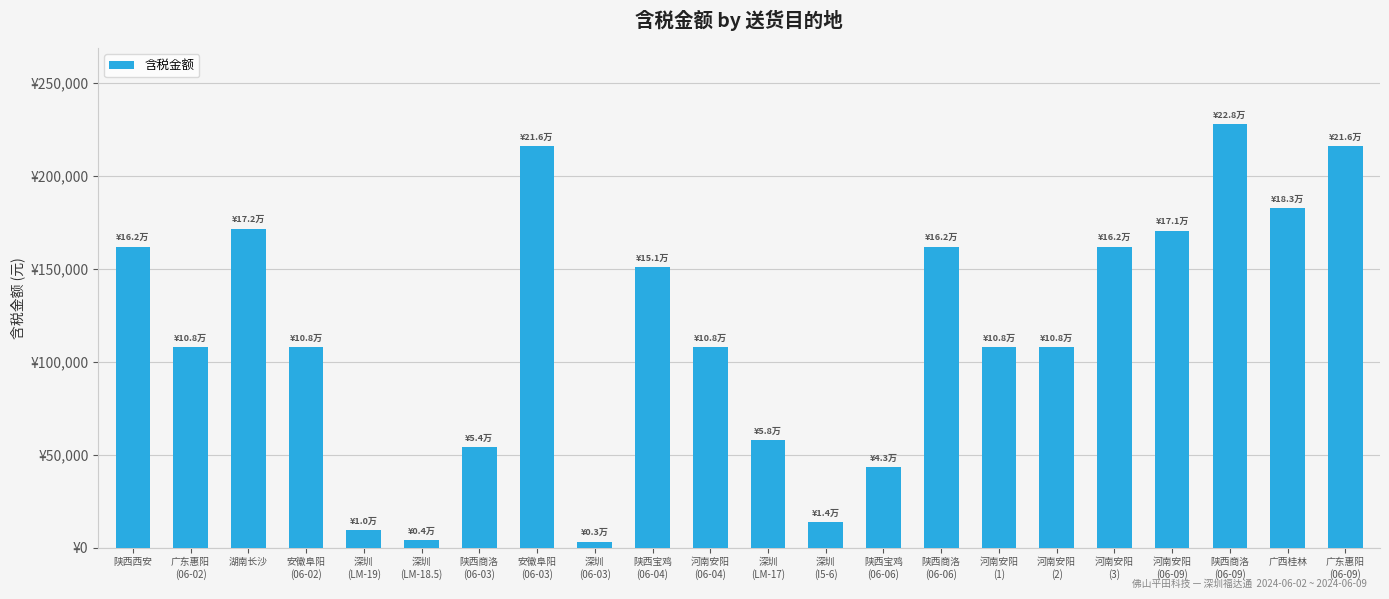

Are the bars horizontal?

No